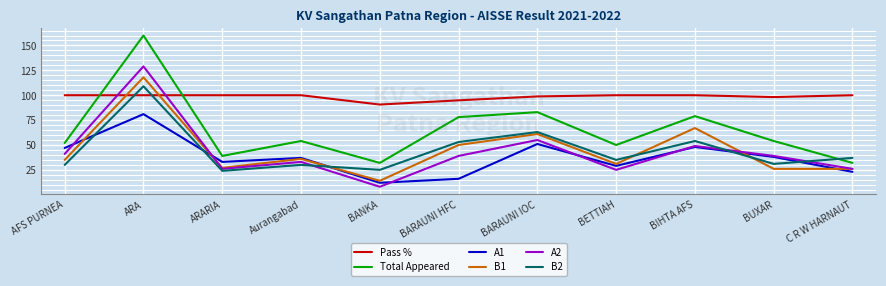

At which label is B2 closest to 66?

BARAUNI IOC